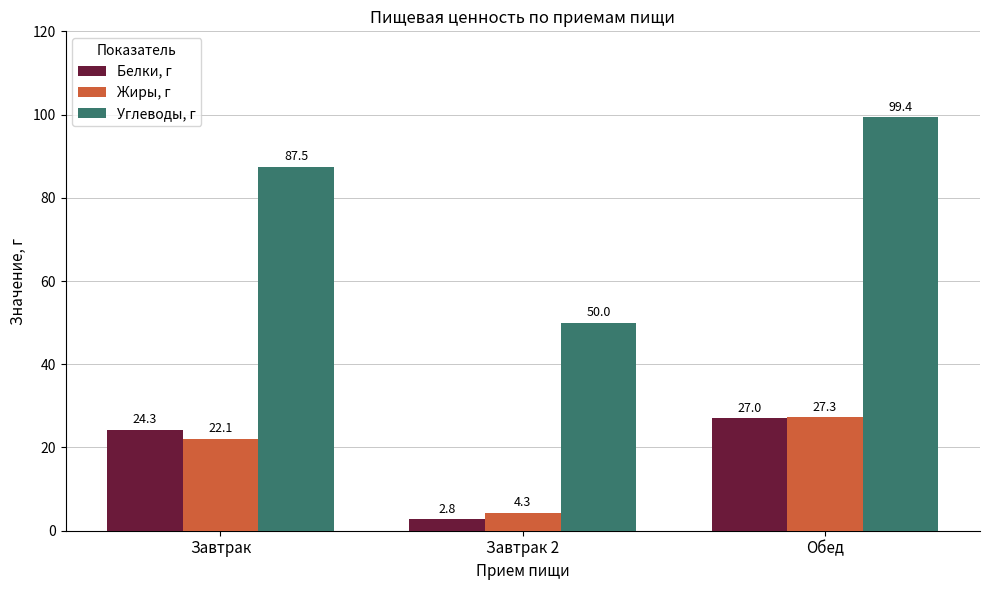

What is the total value across all series at Обед?

153.7